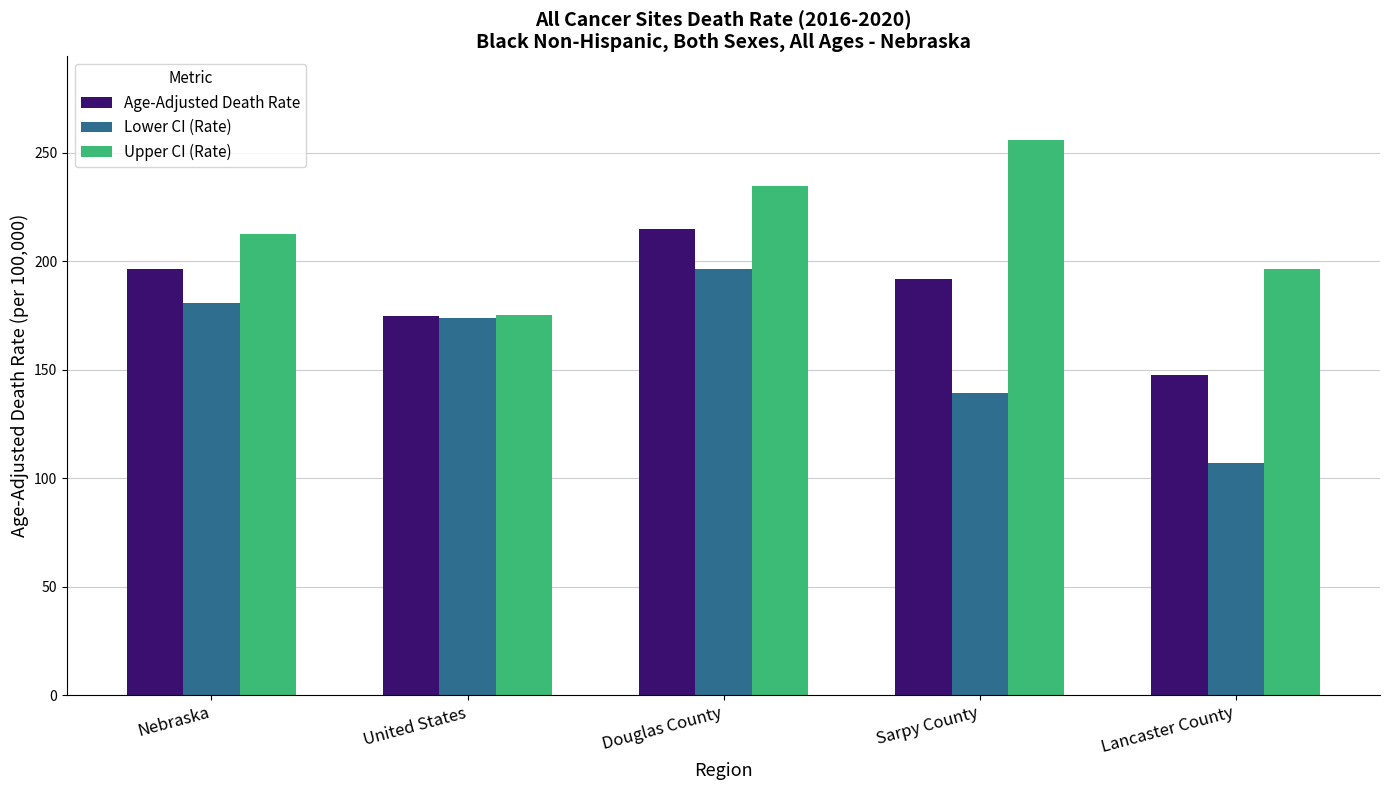

List the series in order of their peak value, lowest first.

Lower CI (Rate), Age-Adjusted Death Rate, Upper CI (Rate)